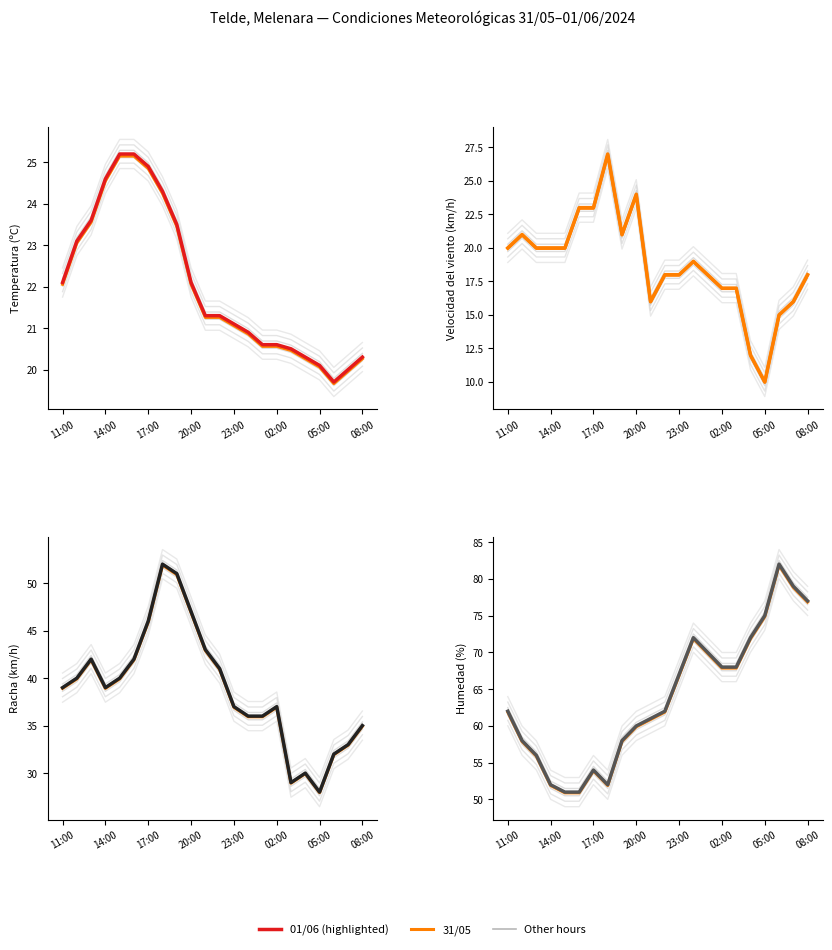

Where is the first local minimum for Velocidad del viento (km/h)?

8